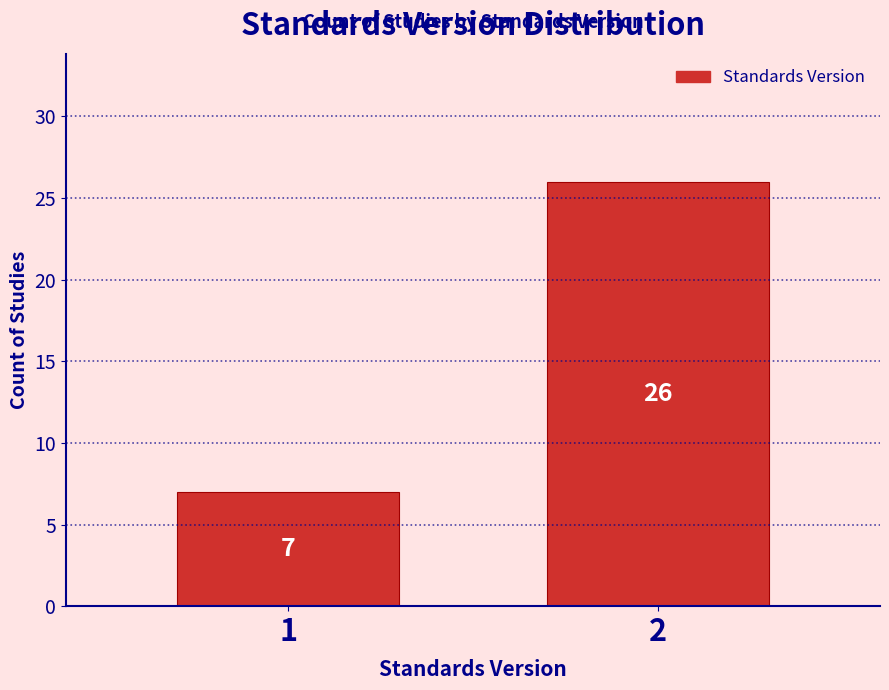

Reading left to right, transcribe all the data shown in this chart.

1=7	2=26